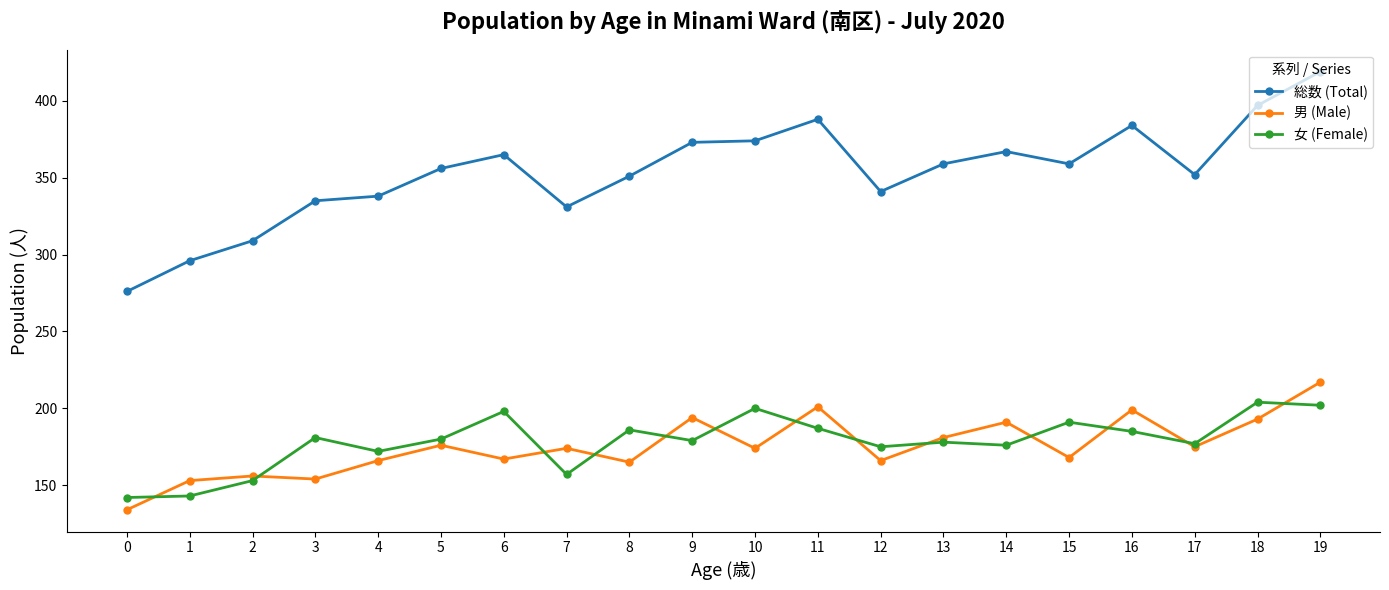

What are all the series names shown in the legend?

総数 (Total), 男 (Male), 女 (Female)